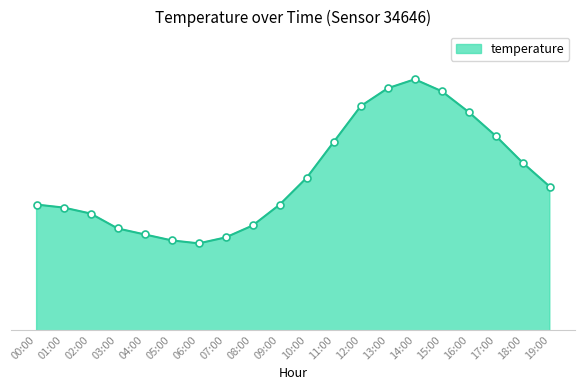

Approximately how many times larger is the value at 04:00 compared to 16:00?

0.8